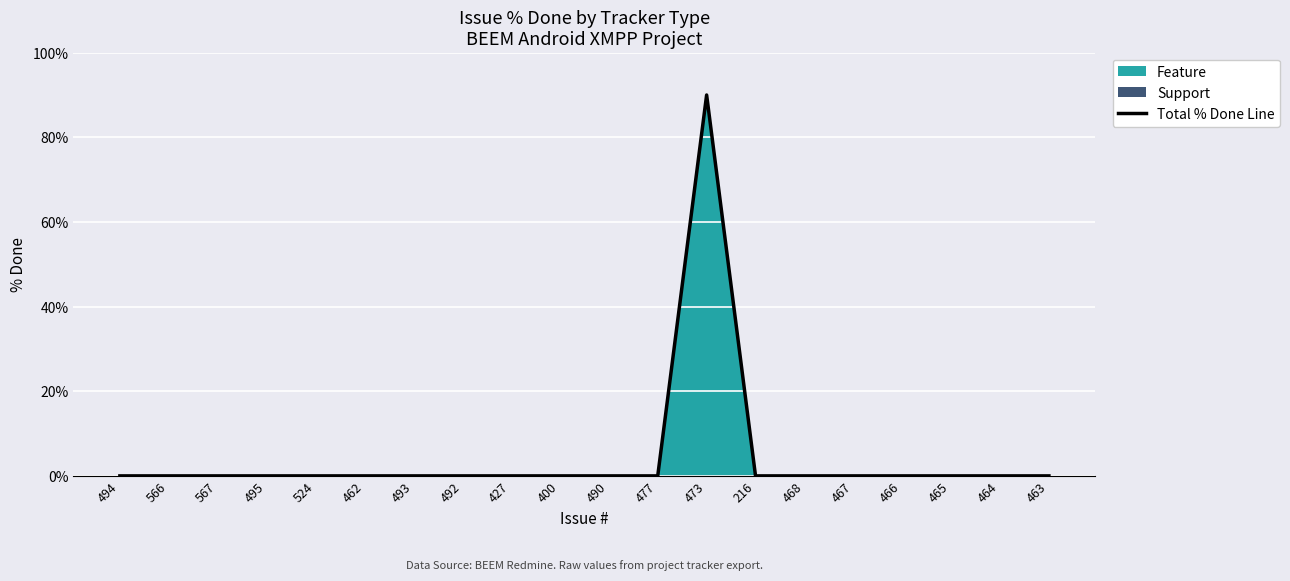

Does the chart display data point markers on the line(s)?

No